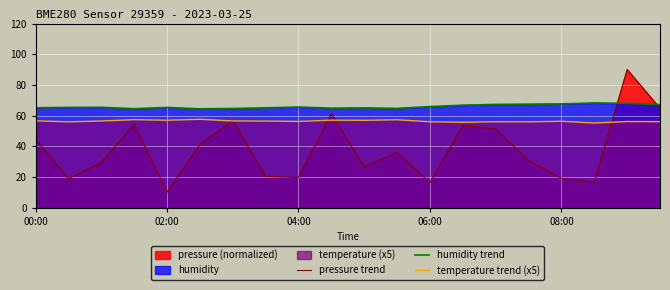

How many interior local peaks does the humidity trend series have?

5